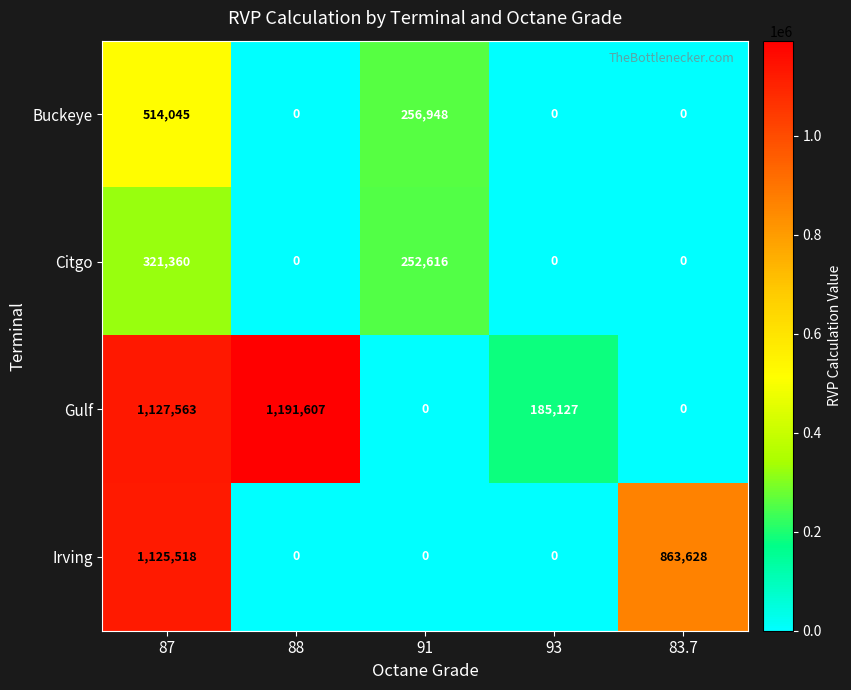

True or false: Gulf has a value of -816233 at 83.7.

False